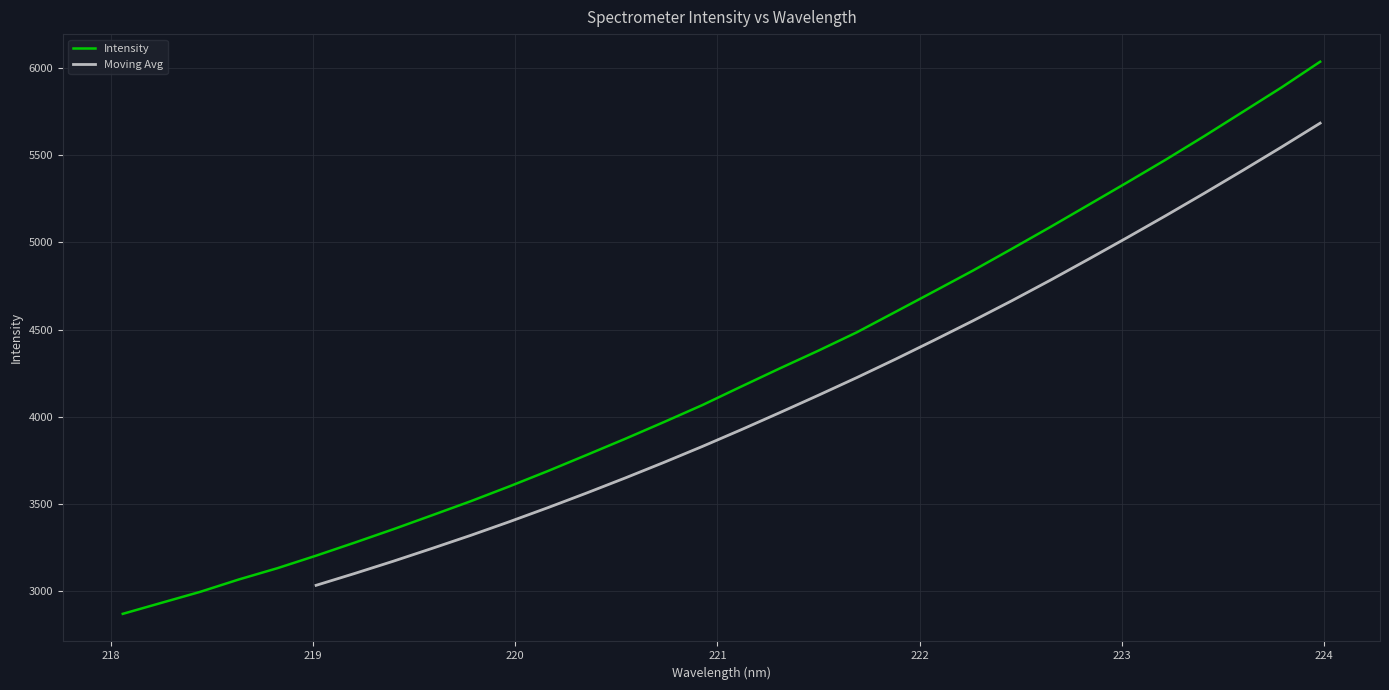

What is the label of the 28th point from the left?

223.2172